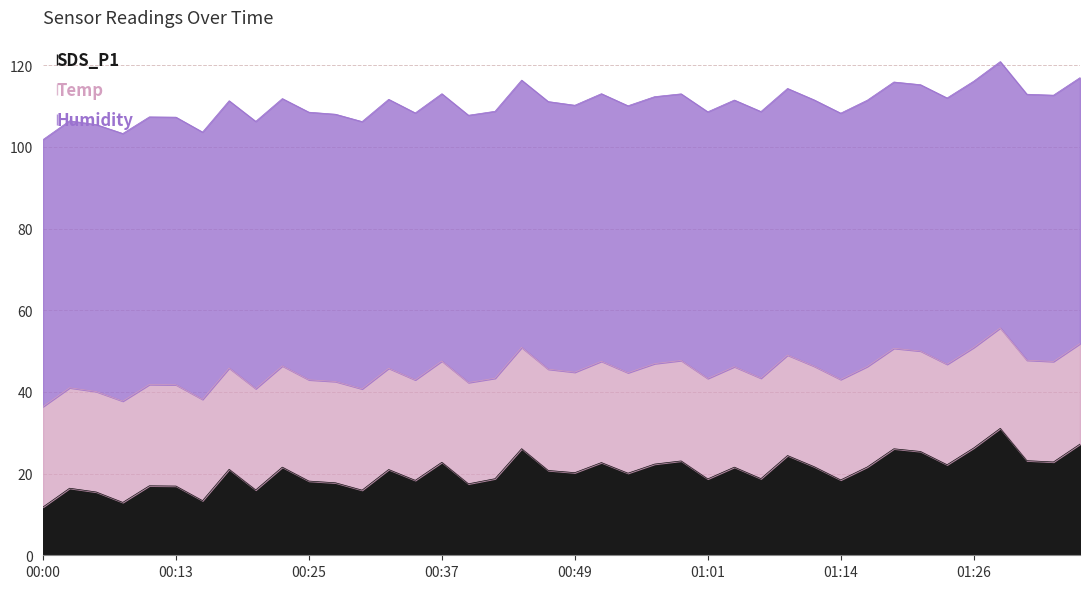

How many lines are shown in the chart?

3